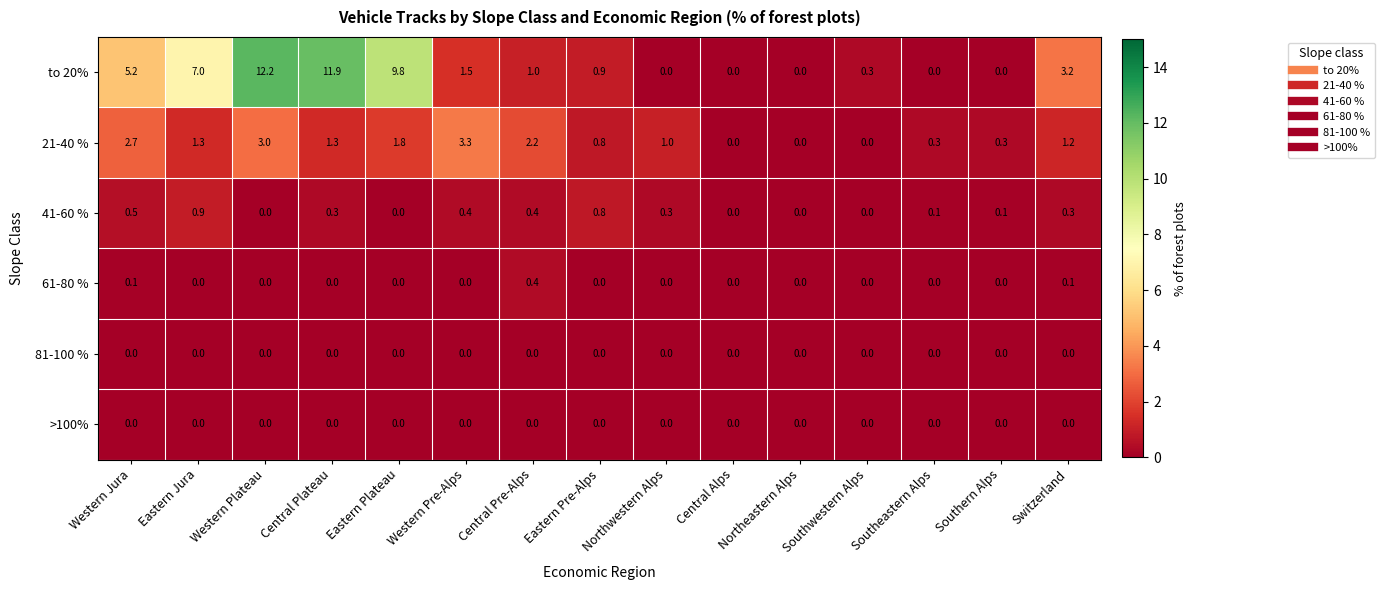

The 41-60 % series shows 0.9 at Eastern Jura. True or false?

True